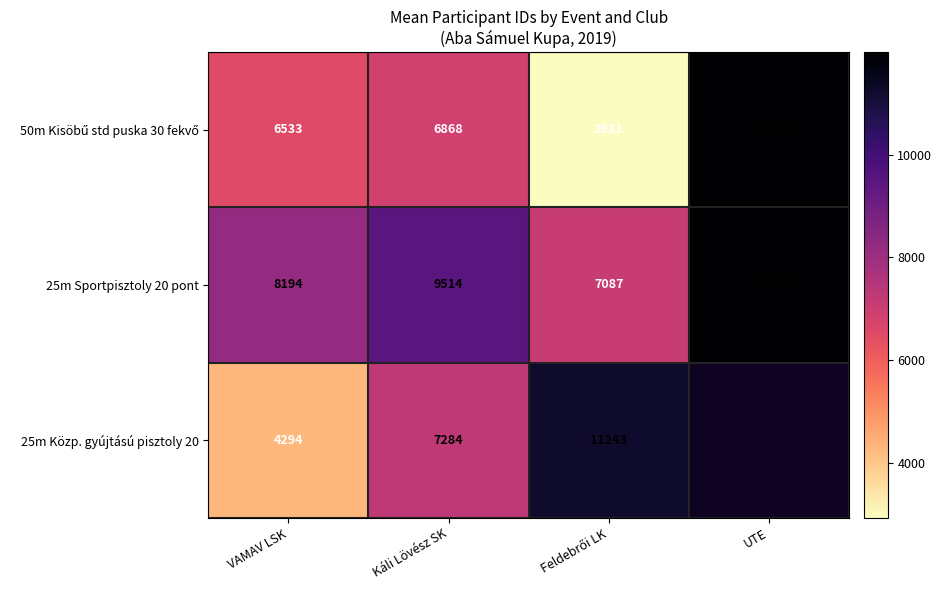

Where is 25m Sportpisztoly 20 pont nearest to the value 9540?

Káli Lövész SK